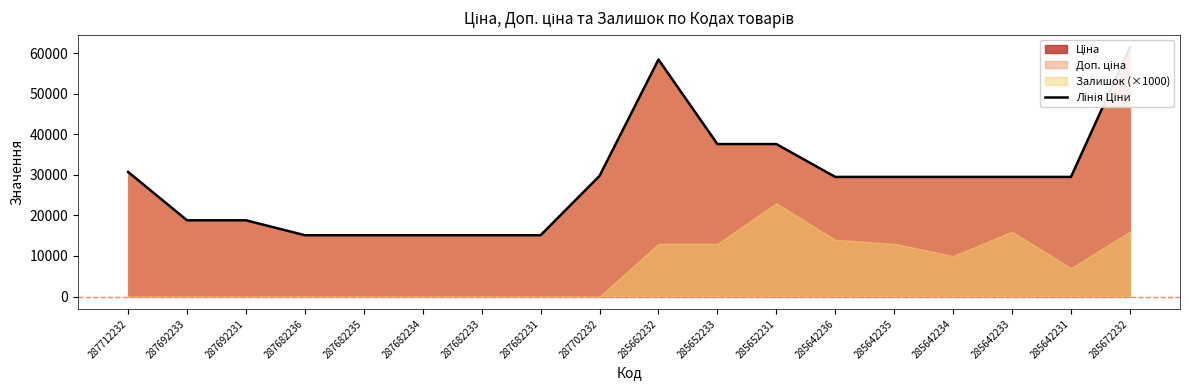

True or false: the data shows 94567.4 at 285662232.

False